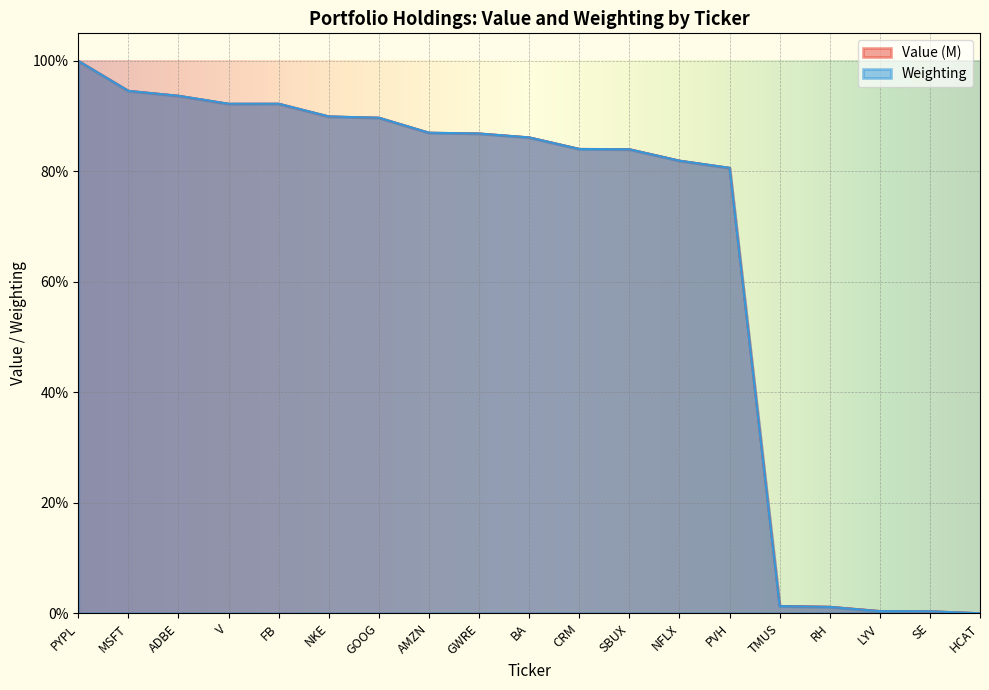

What is the sum of all Value (M) values?

1246.4